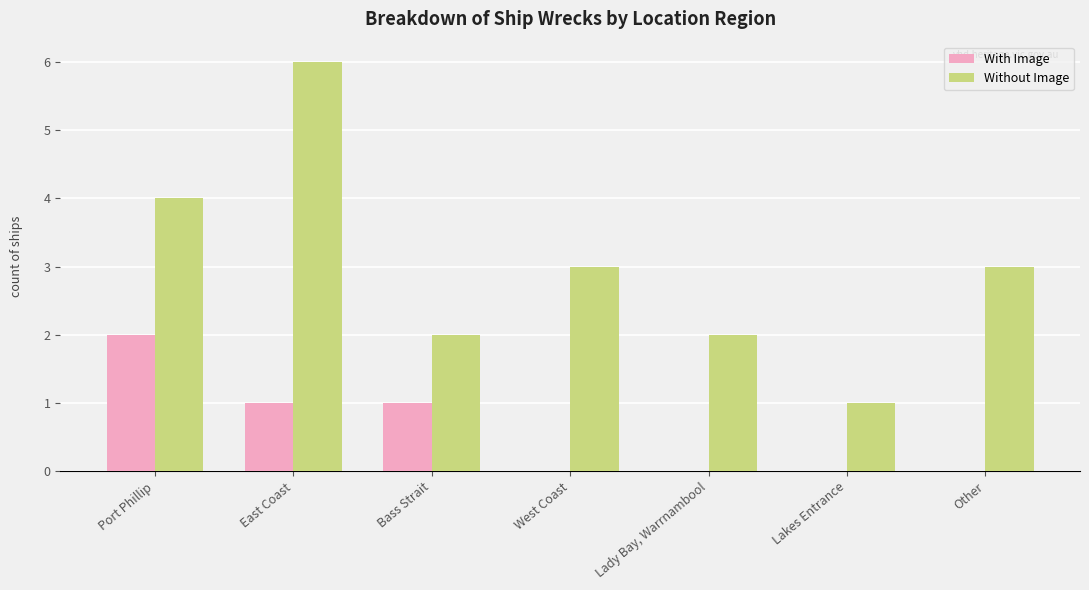

What is the average value of the With Image series?

1